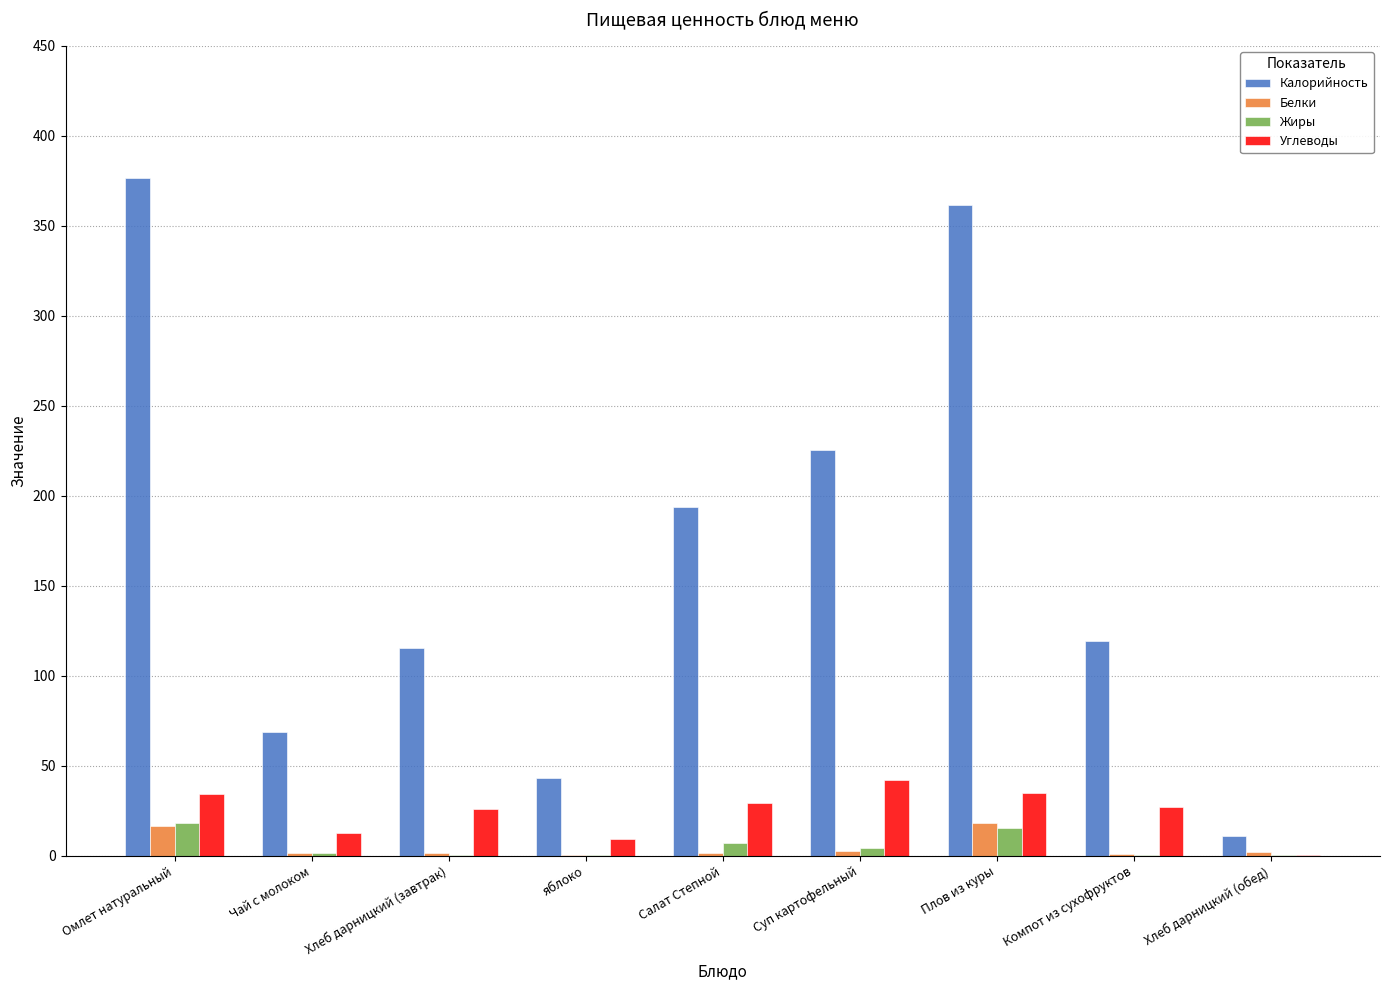

What is the total value across all series at Омлет натуральный?

445.0